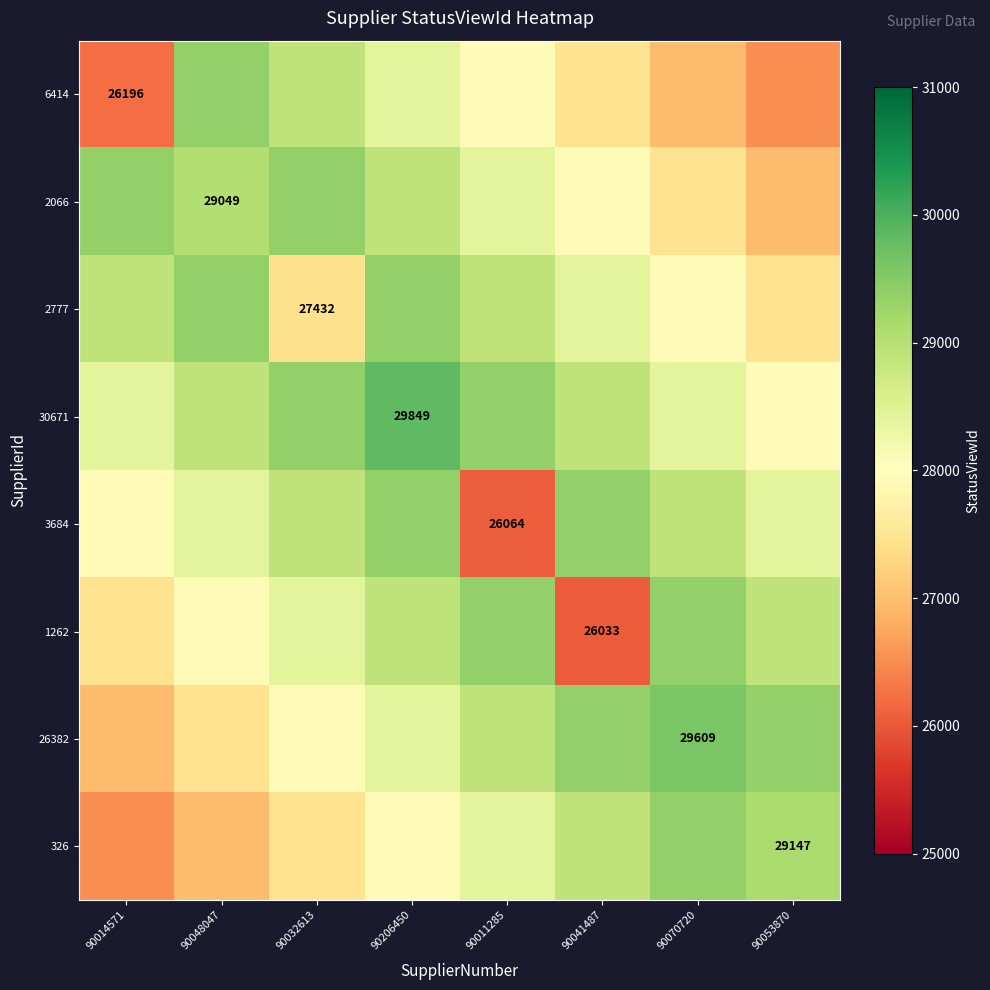

True or false: 3684 has a value of 26064 at 90011285.

True